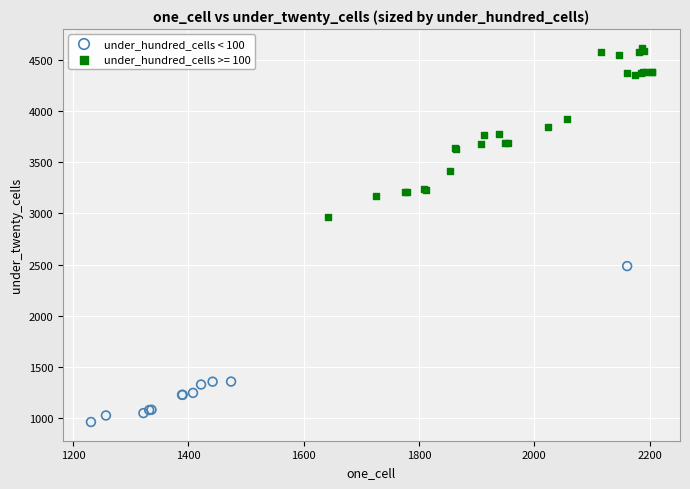

Which series reaches the maximum Y coordinate?

under_hundred_cells >= 100